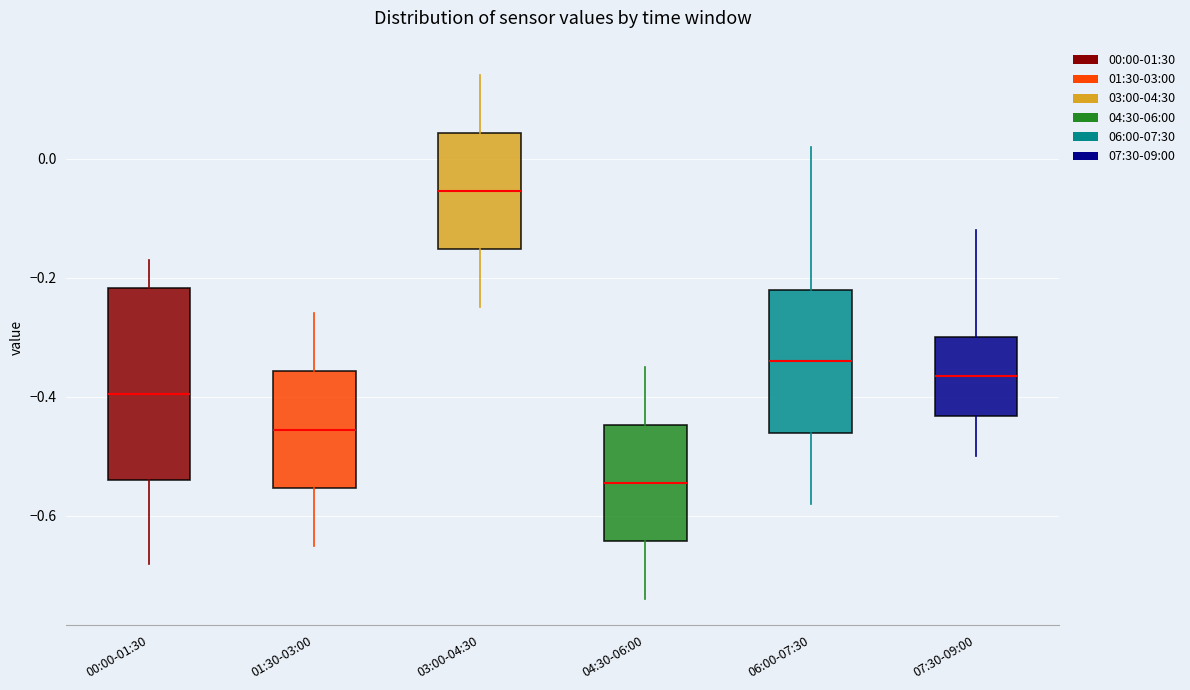

Which box's median line is the lowest?

04:30-06:00